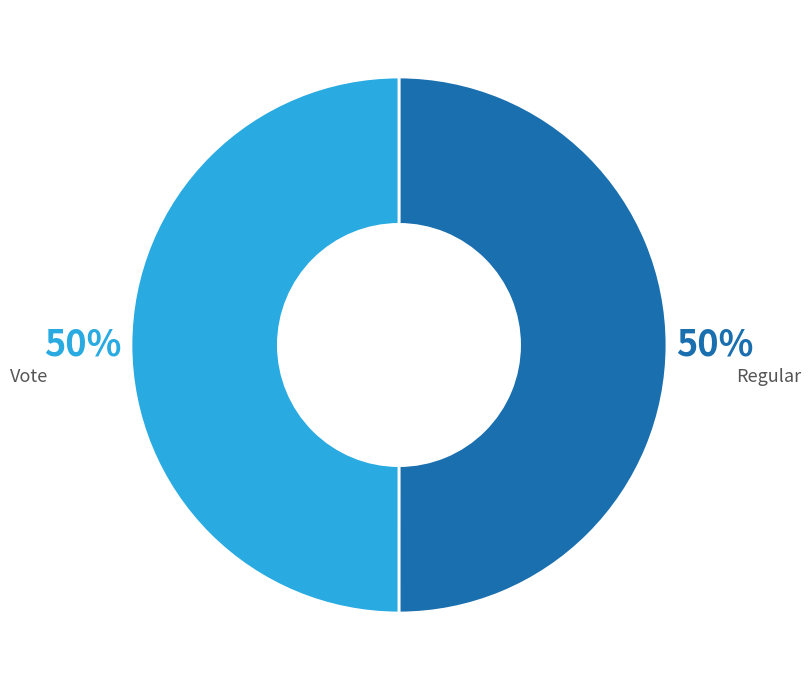

True or false: Regular accounts for 57% of the total.

False